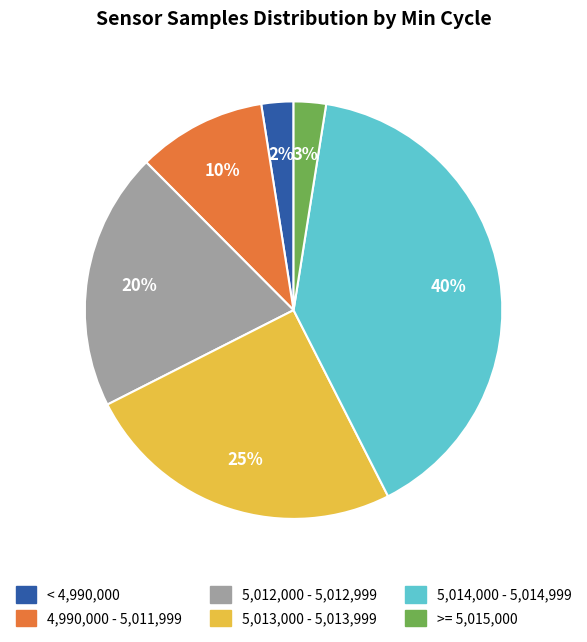

To the nearest percent, what is the difference between the largest and smallest slice percentages?

38%